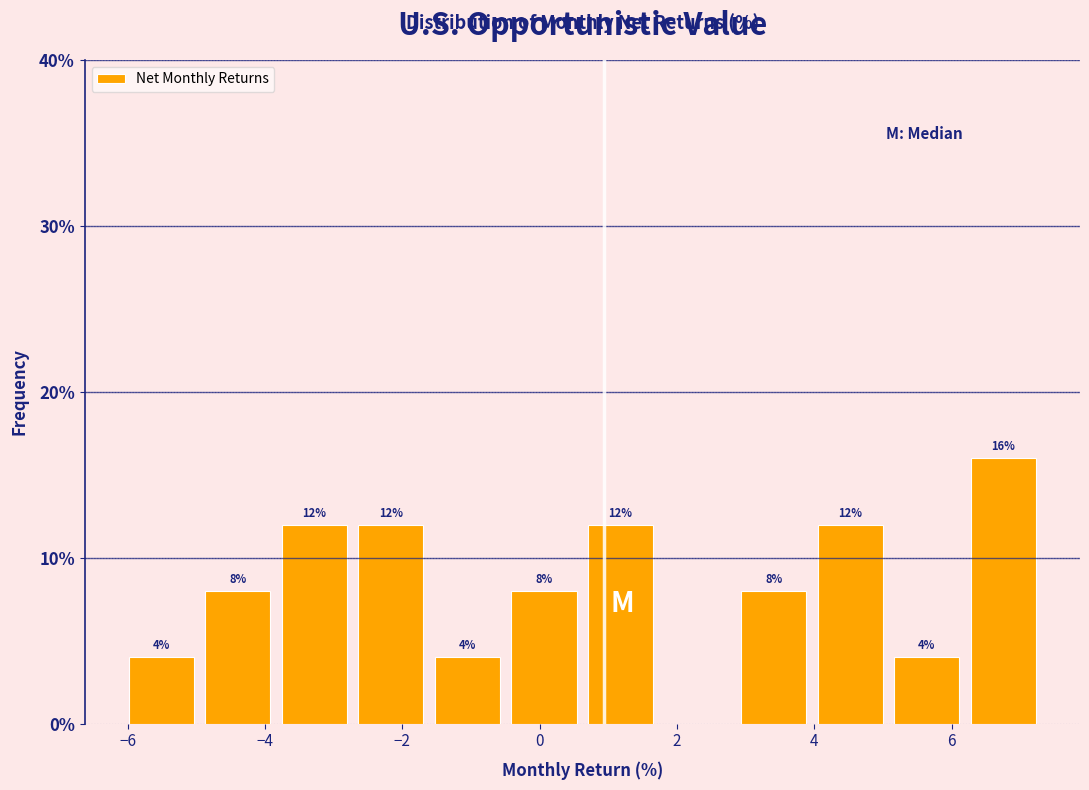

Over which range of the x-axis is the bar tallest?

6.2 to 7.4